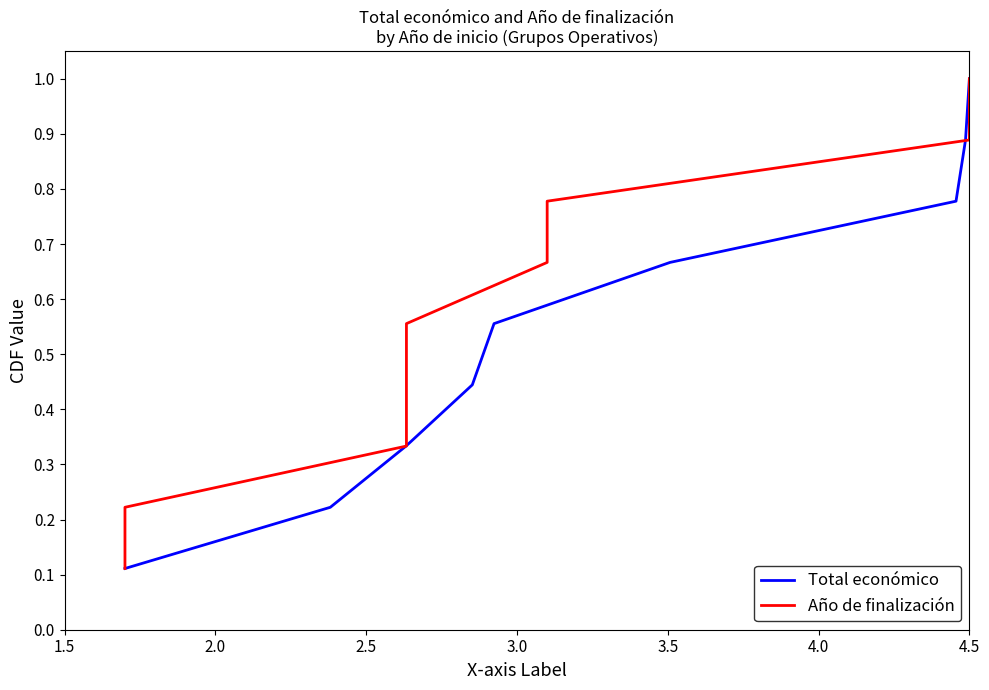

How many lines are shown in the chart?

2